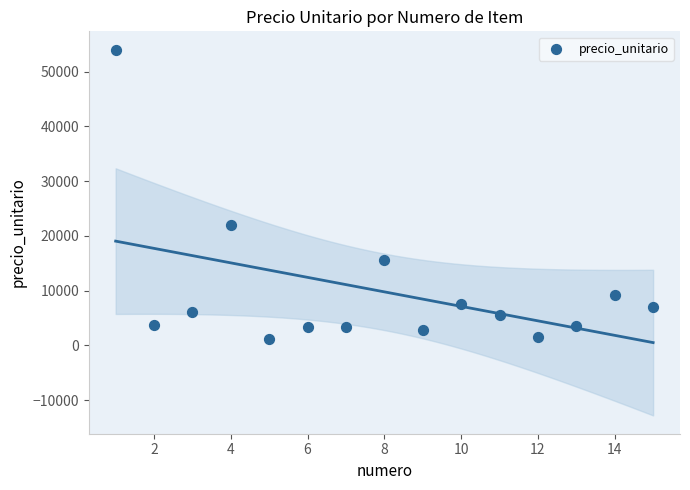

What Y value in the scatter plot is closest to 27625?

22000